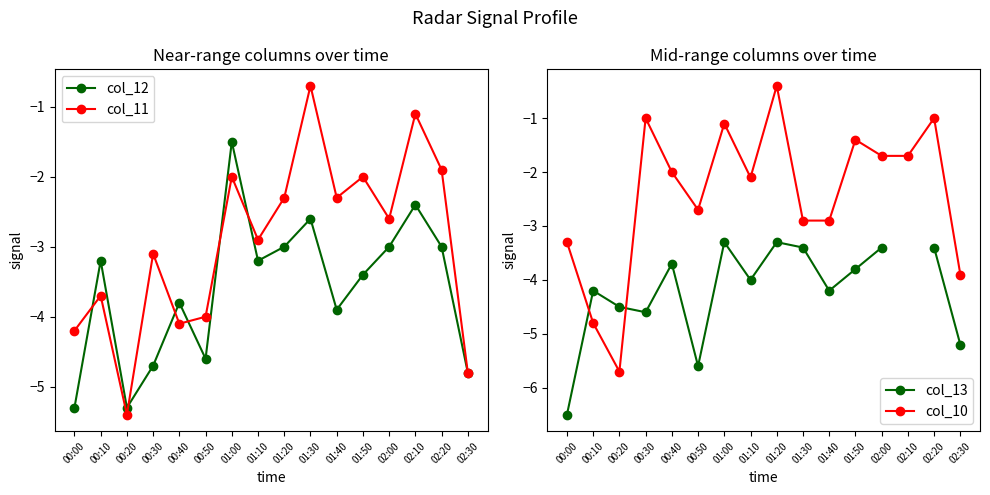

The value of col_13 at 00:10 is -2.4. True or false?

False